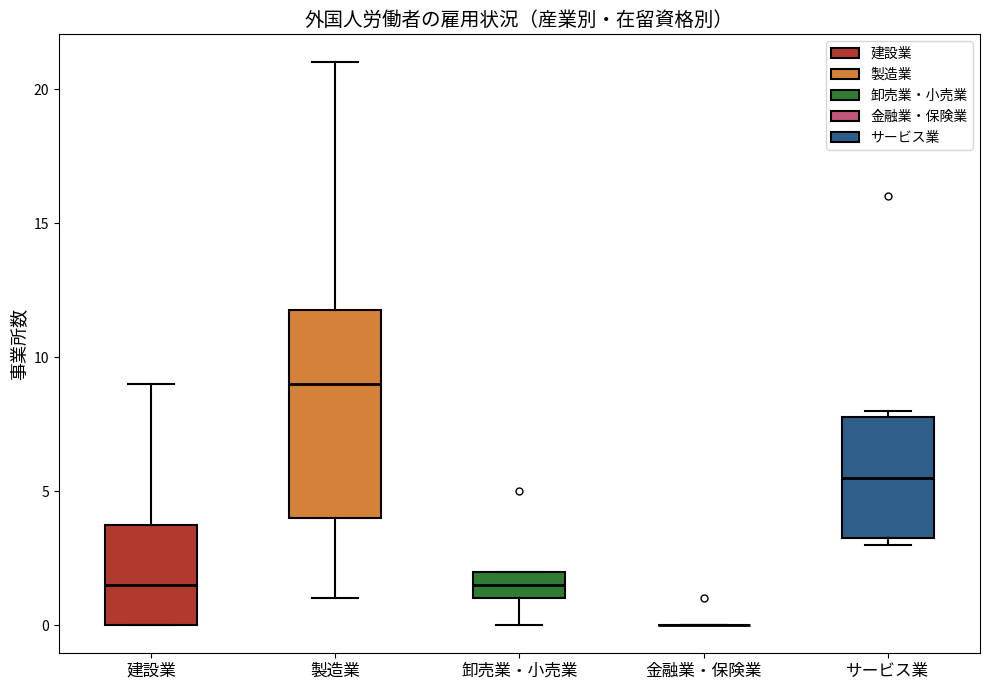

Where is the upper edge of the box for 卸売業・小売業 on the y-axis? The values are not printed on the chart, so give them approximately, as read against the axis.

2.0